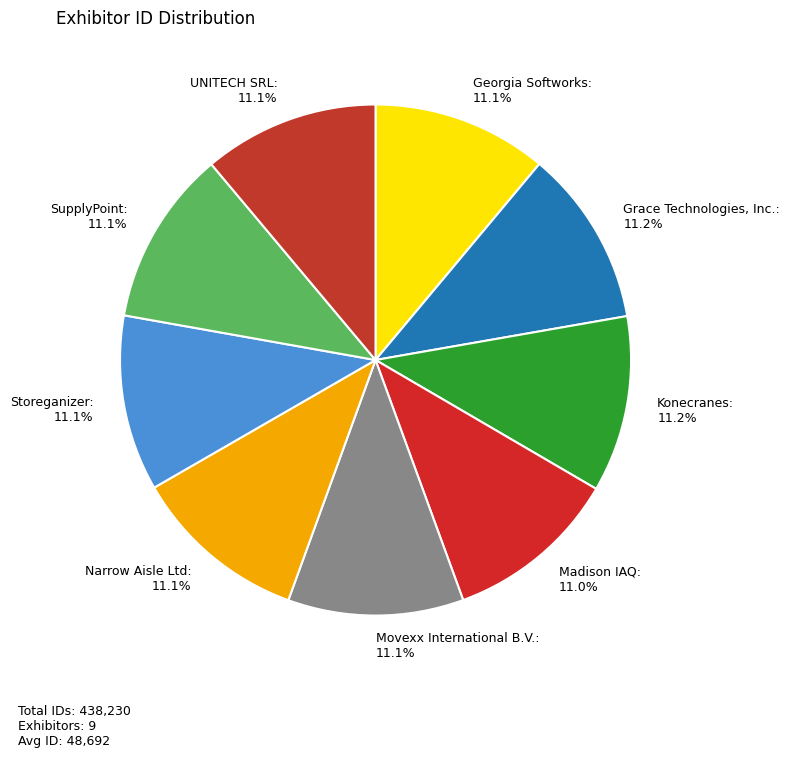

Is the sum of Madison IAQ and SupplyPoint greater than half?

No